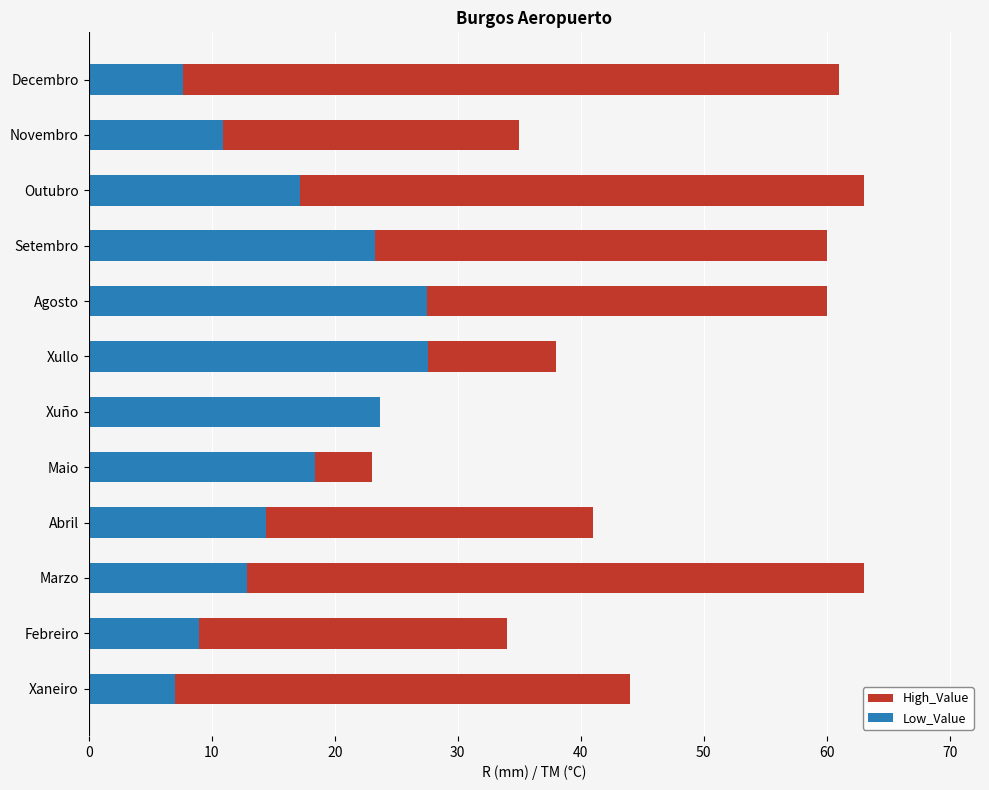

Reading left to right, extract all data points from this chart.

High_Value: 44.0	34.0	63.0	41.0	23.0	23.0	38.0	60.0	60.0	63.0	35.0	61.0
Low_Value: 7.0	9.0	12.9	14.4	18.4	23.7	27.6	27.5	23.3	17.2	10.9	7.7